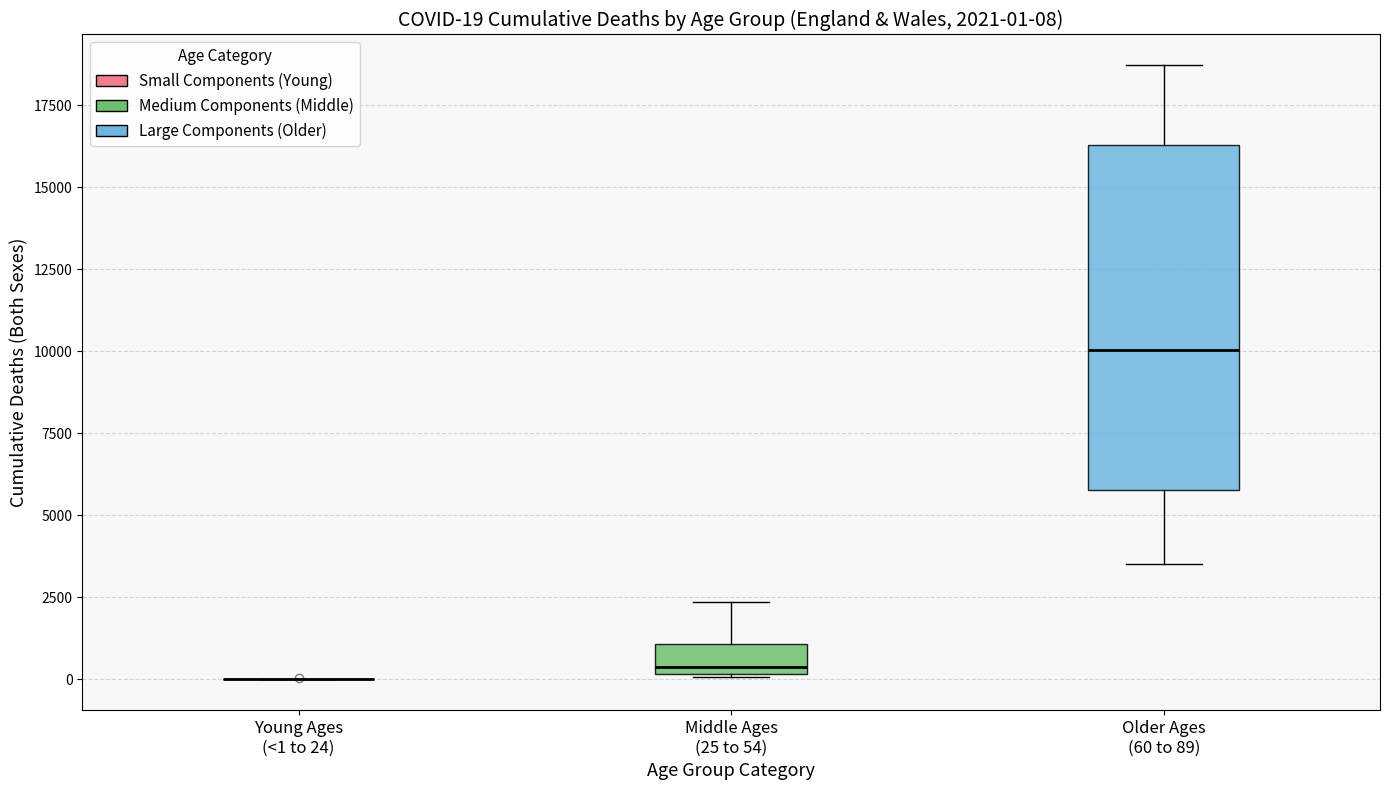

Which box is the tallest, from its lower edge to its upper edge?

Older Ages (60 to 89)